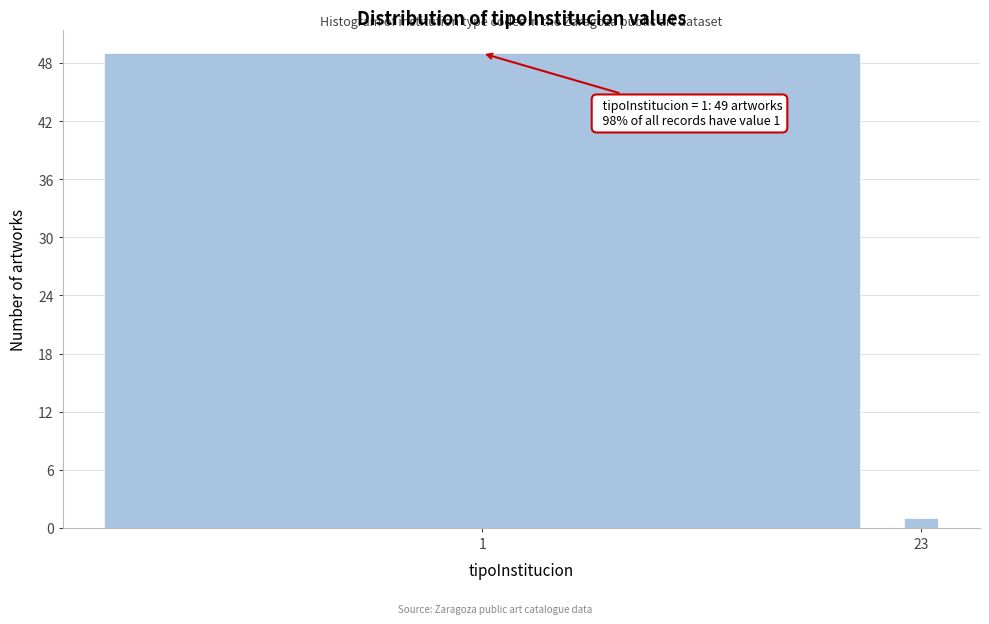

Reading left to right, list all the values displayed in this chart.

1=49	23=1